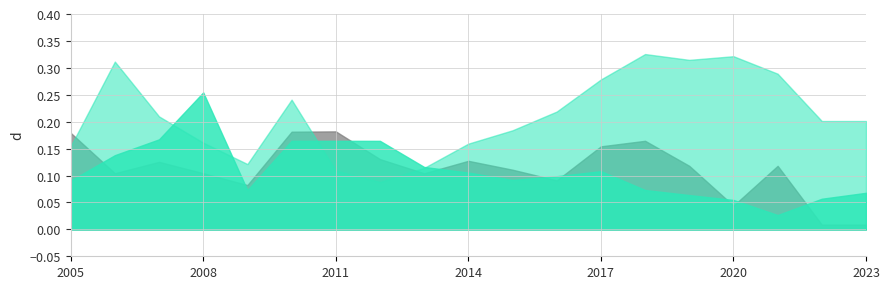

What is the average value of the Intel Corp. series?

0.1